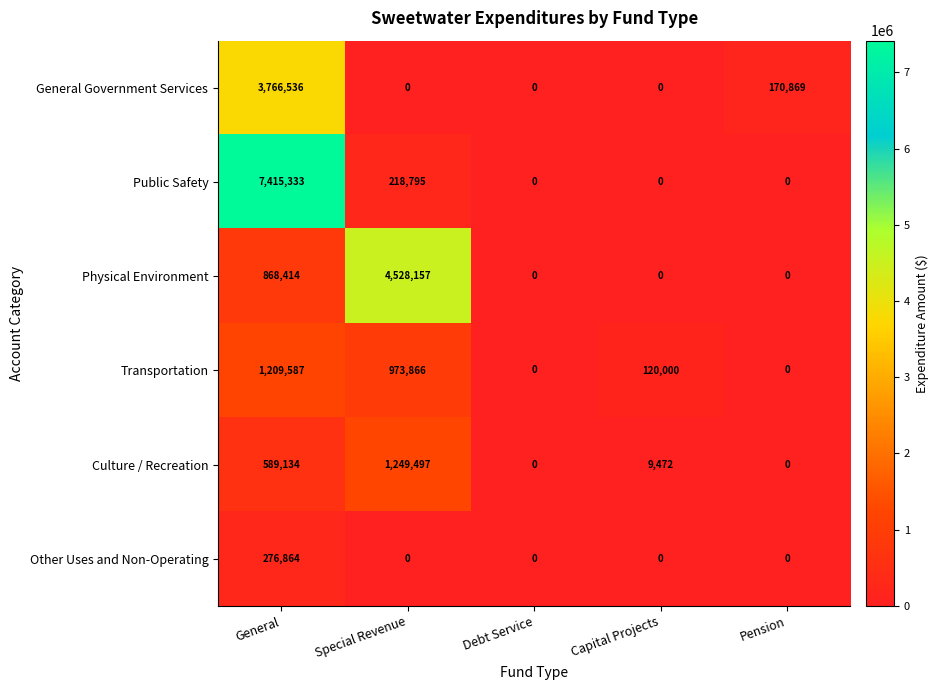

What is the sum of all General Government Services values?

3937405